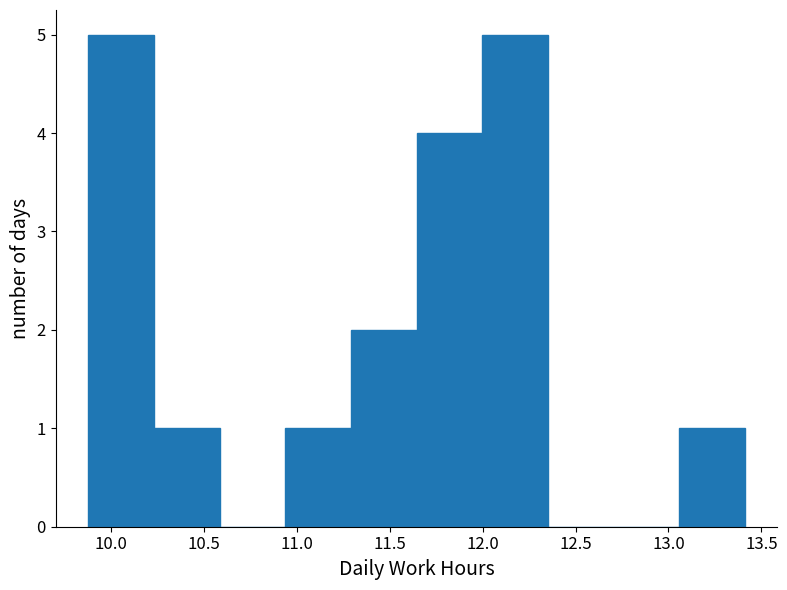

How tall is the bar that spans 13.05 to 13.40 on the x-axis? Neither the bar edges nor the heights are printed on the chart, so give them approximately, as read against the axes.

1